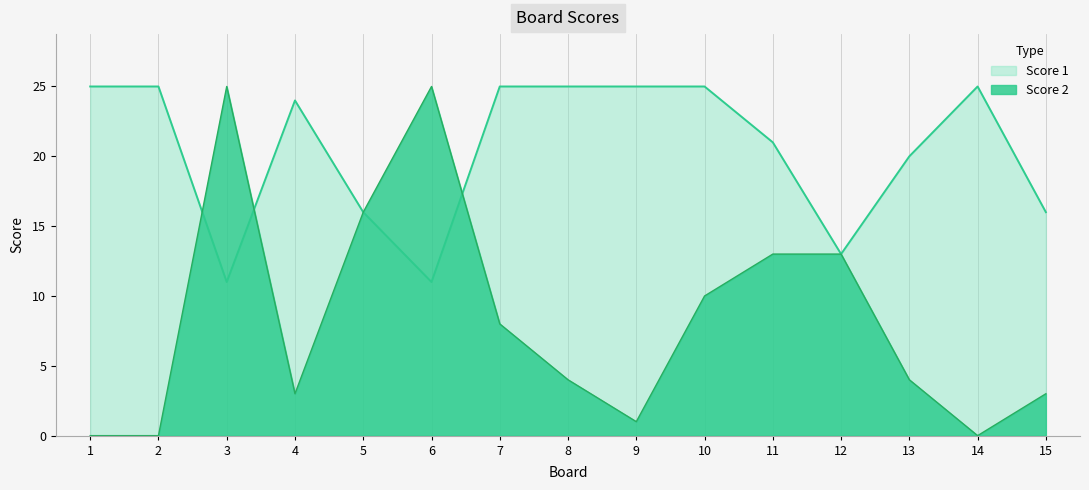

How many values in the Score 2 series are below 4?

6